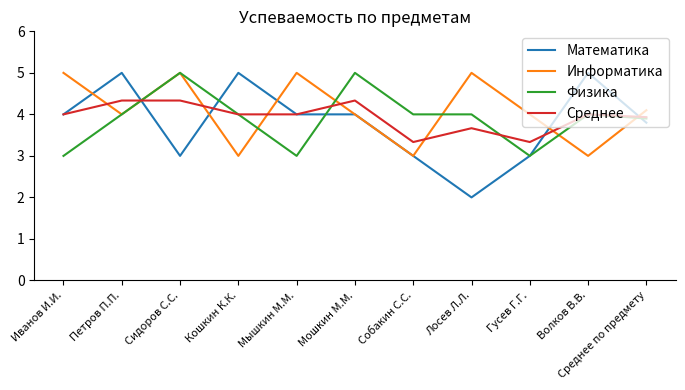

True or false: Физика has a value of 4.0 at Собакин С.С..

True